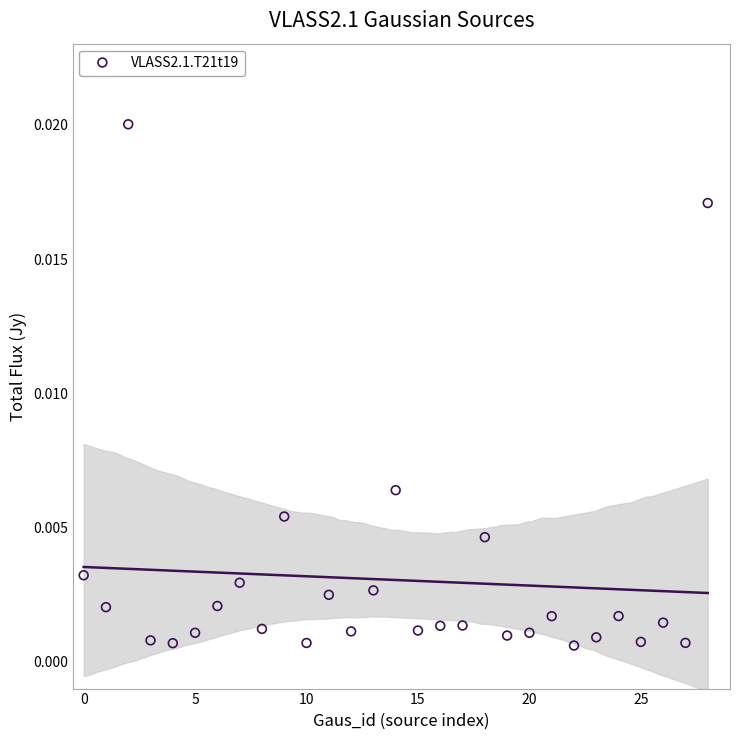

How many points are shown in the scatter plot?

29